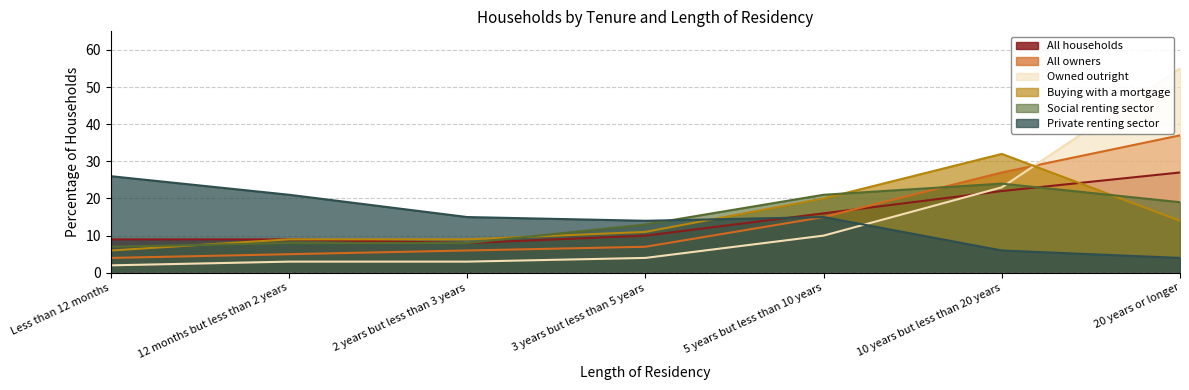

Does the chart have visible grid lines?

Yes